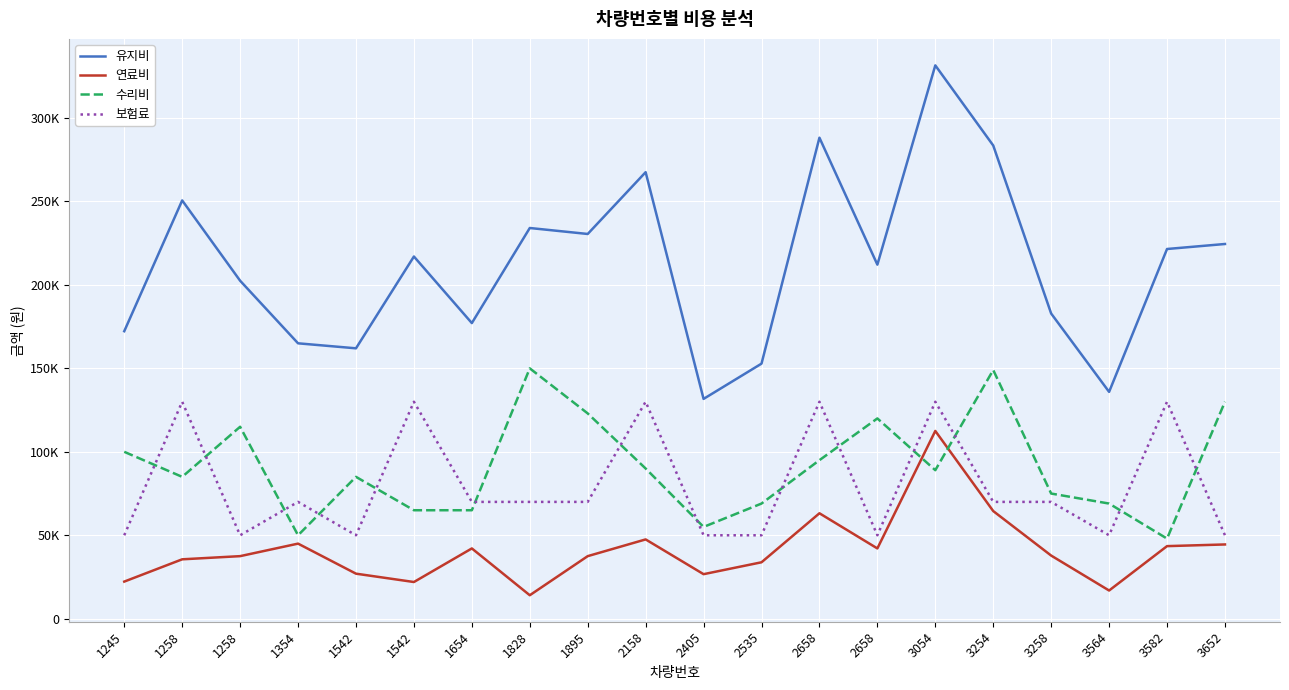

Rank the series by their maximum value, from lowest to highest.

연료비, 보험료, 수리비, 유지비